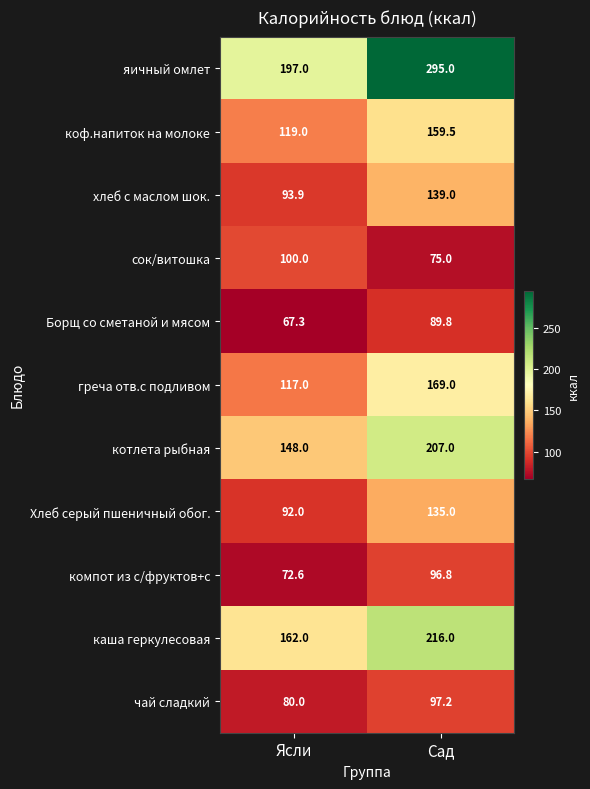

What is the difference between the maximum and minimum values in the греча отв.с подливом series?

52.0